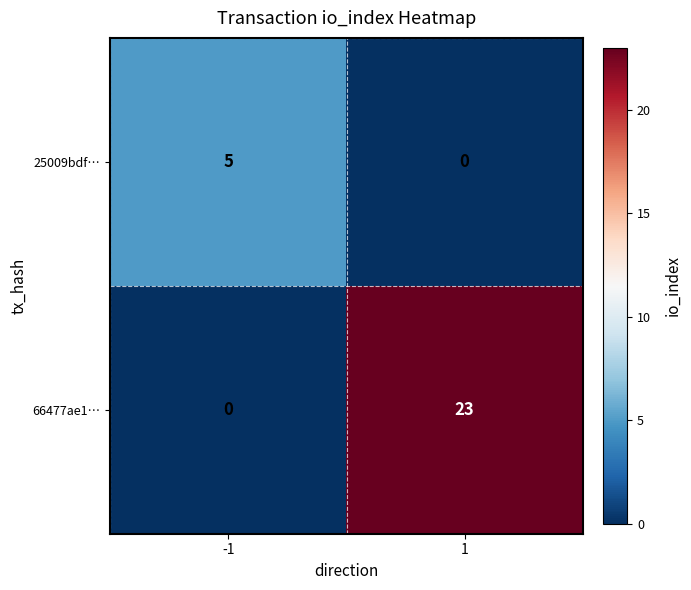

What is the sum of all 66477ae1… values?

23